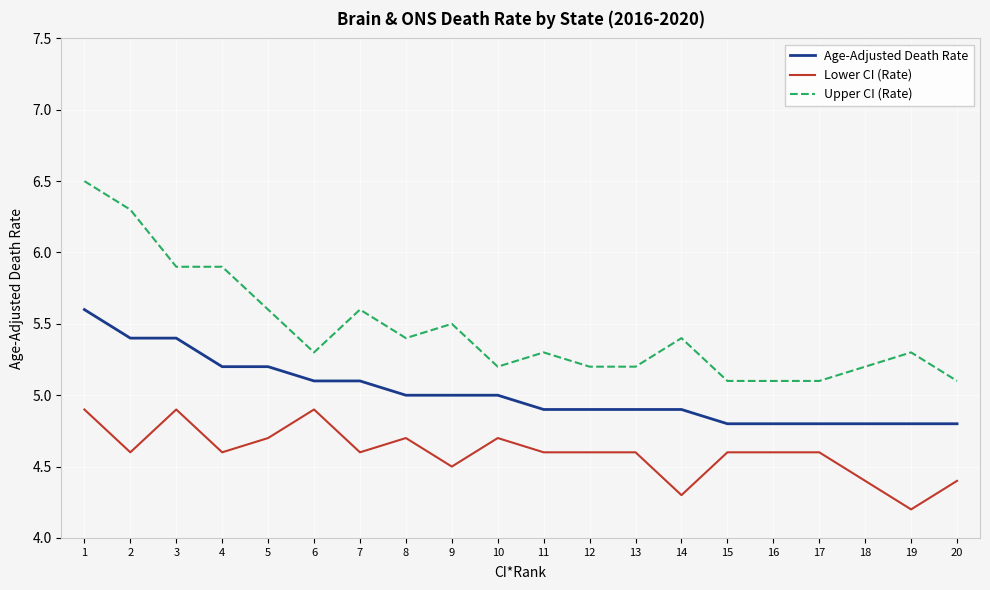

List the series in order of their peak value, lowest first.

Lower CI (Rate), Age-Adjusted Death Rate, Upper CI (Rate)